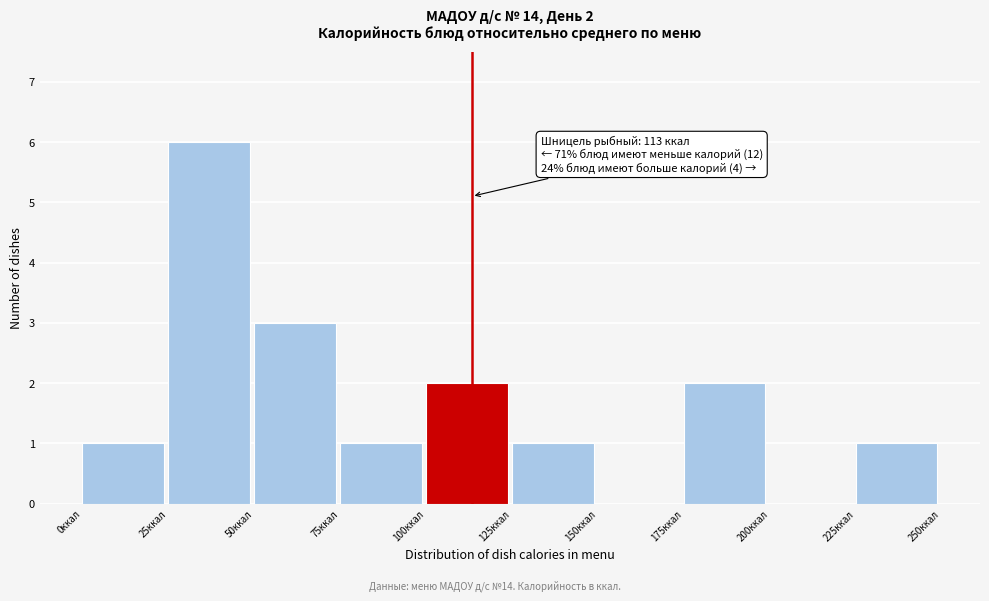

Over which range of the x-axis is the bar tallest?

25 to 50